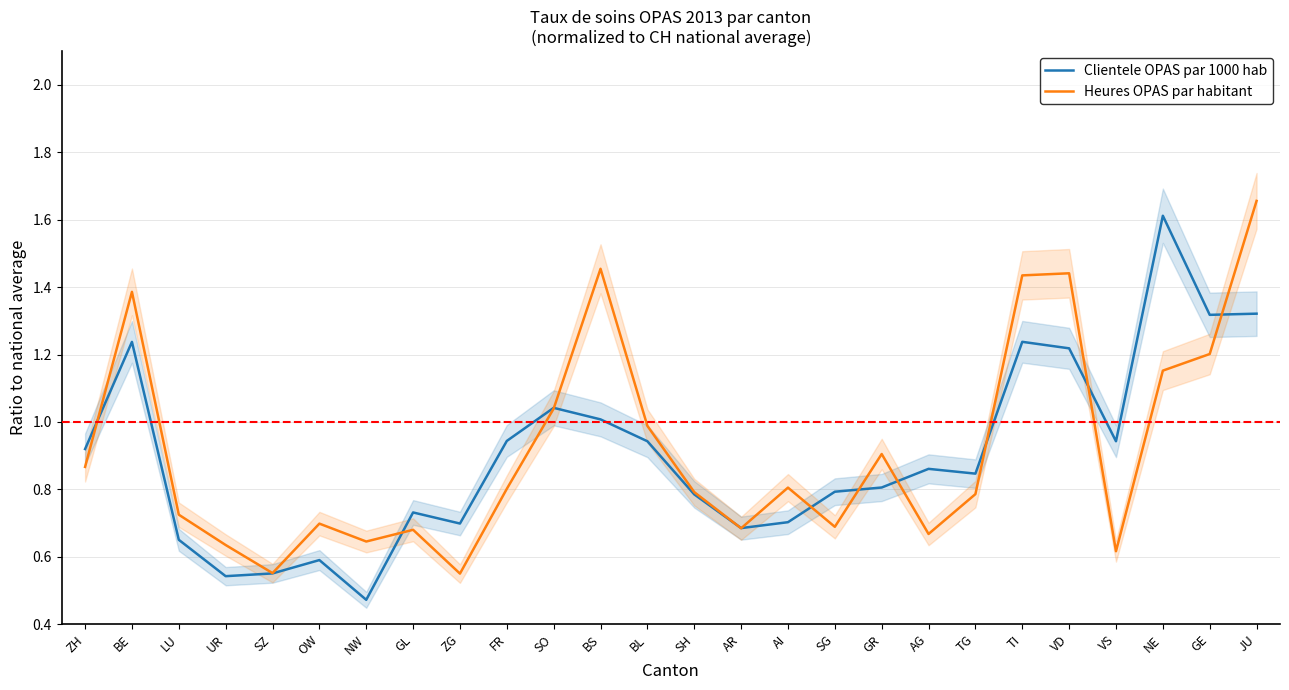

True or false: Heures OPAS par habitant and Clientele OPAS par 1000 hab intersect in this chart.

True